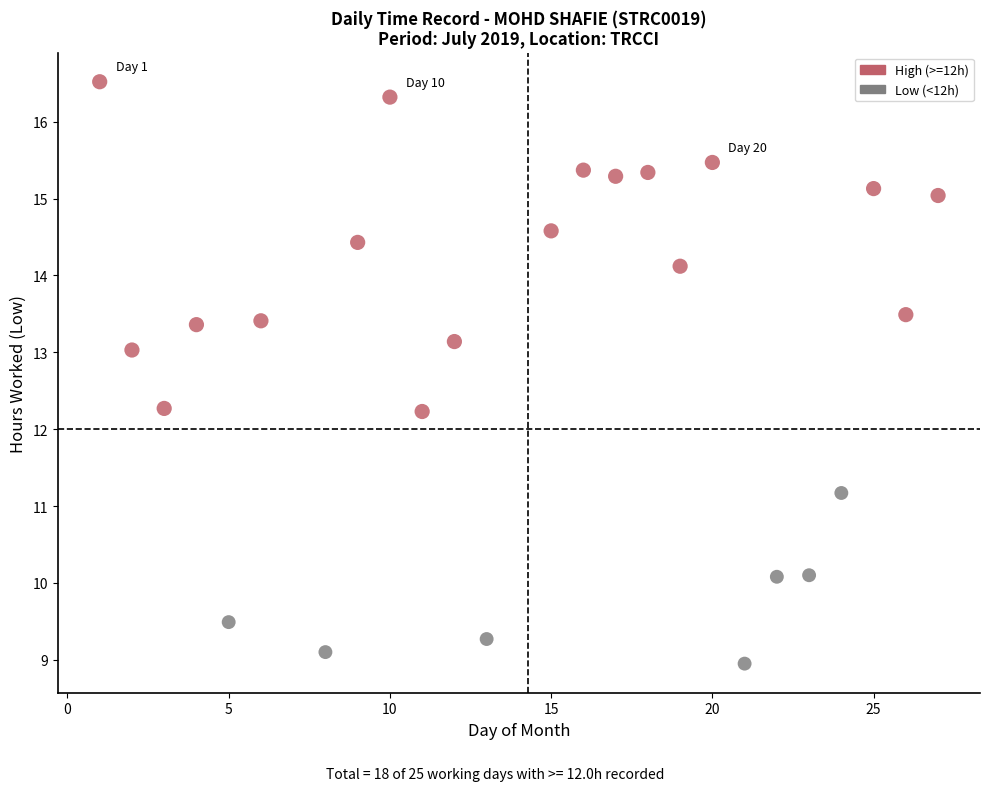

Which series contains the lowest Y value?

Low (<12h)